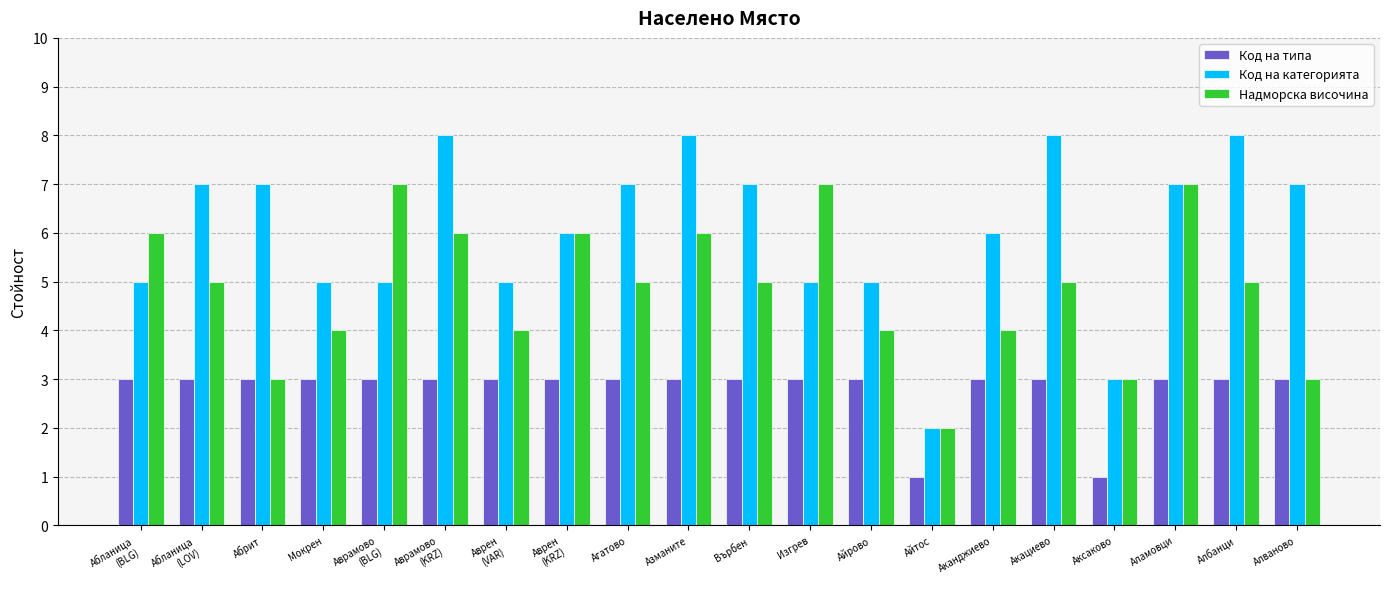

What is the average value of the Код на категорията series?

6